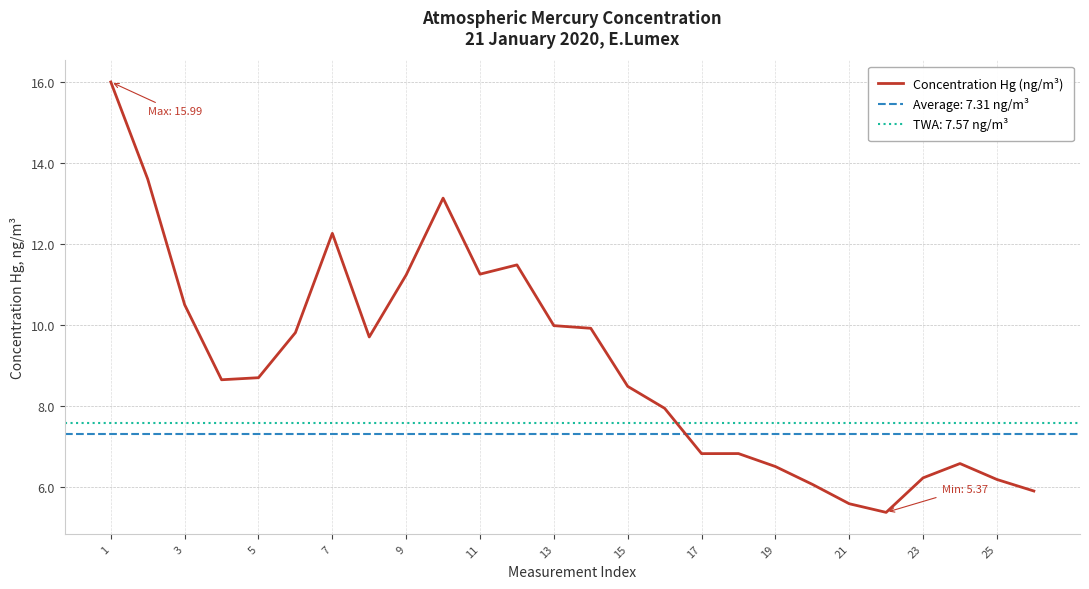

Reading left to right, what are all the values shown in this chart?

16.0	13.6	10.5	8.6	8.7	9.8	12.3	9.7	11.2	13.1	11.3	11.5	10.0	9.9	8.5	7.9	6.8	6.8	6.5	6.1	5.6	5.4	6.2	6.6	6.2	5.9